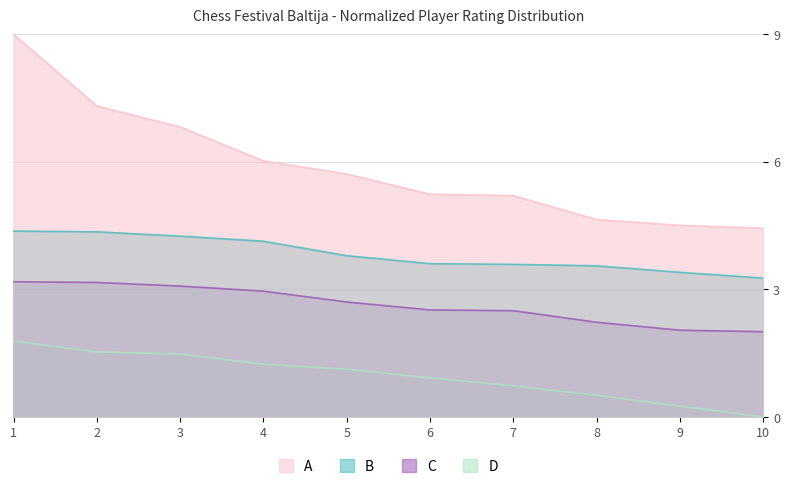

True or false: A and D intersect in this chart.

False